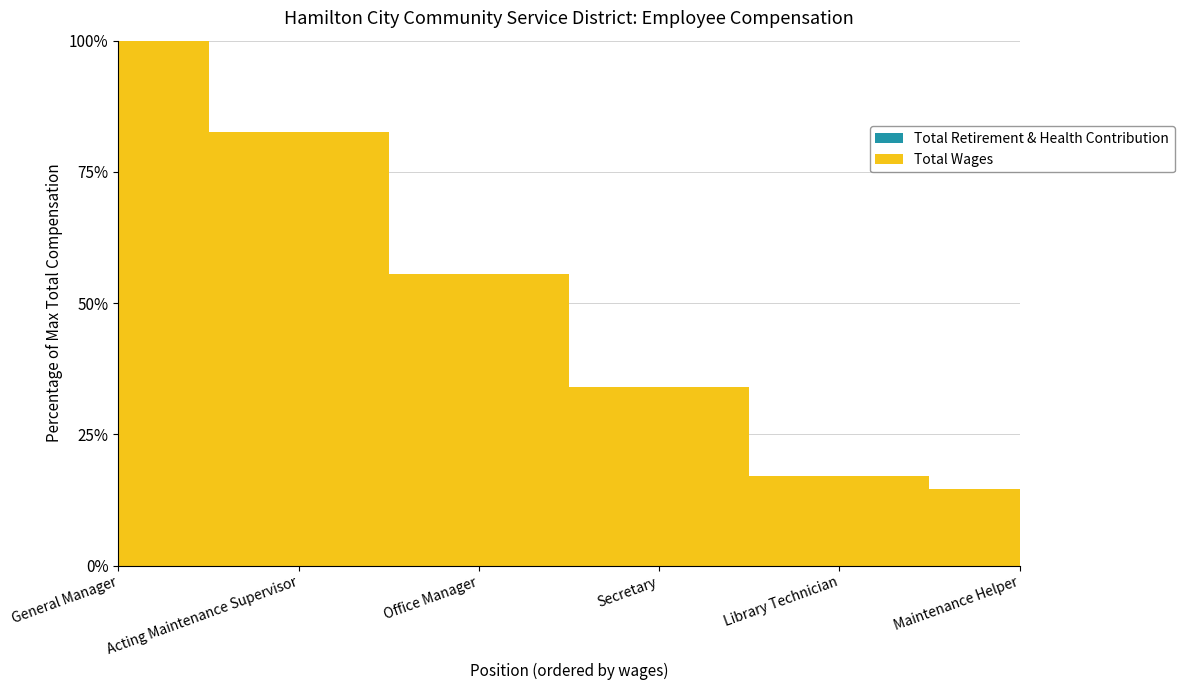

Reading left to right, extract all data points from this chart.

Total Wages: 52844	43615	29360	17927	9024	7665
Total Retirement & Health Contribution: 0	0	0	0	0	0